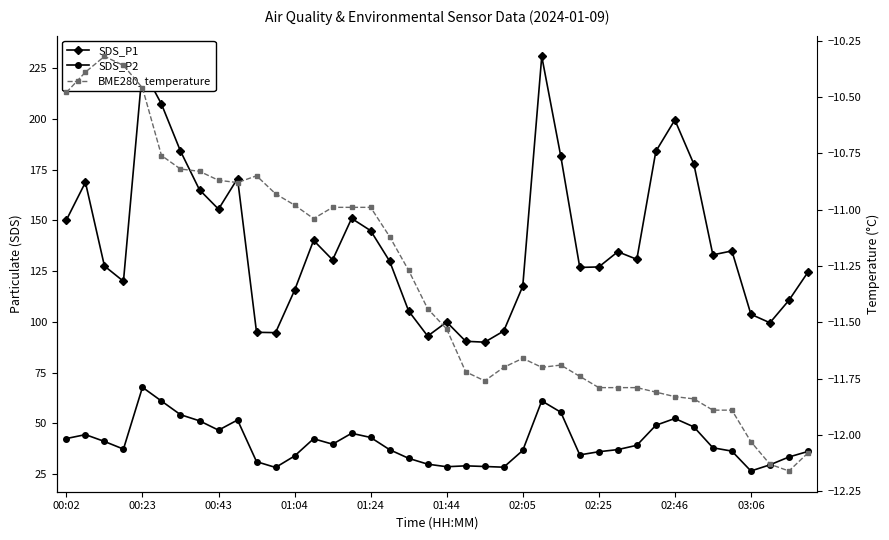

Count the number of data series in this chart.

3